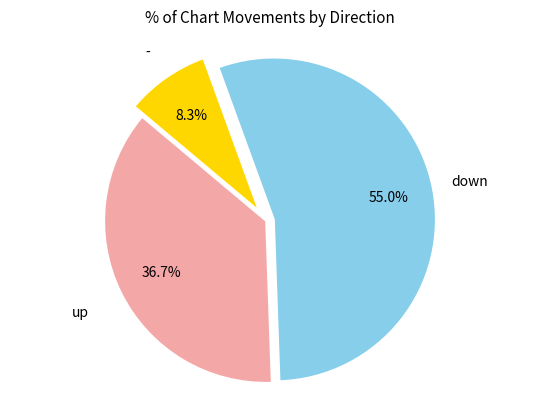

The - slice represents 16% of the pie. True or false?

False